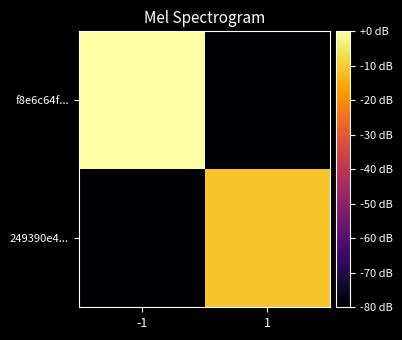

Rank the series by their average value, from highest to lowest.

f8e6c64f..., 249390e4...